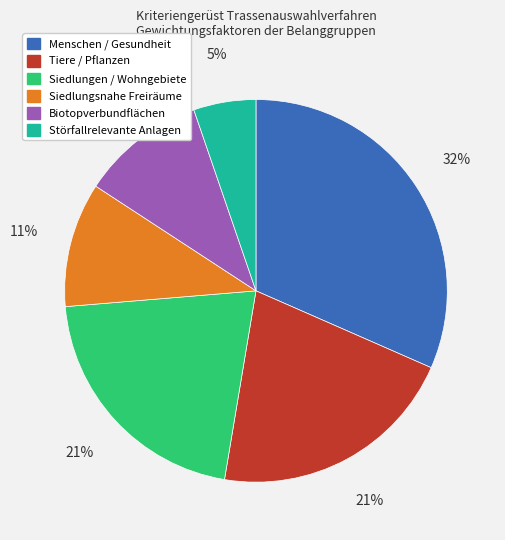

To the nearest percent, what is the average slice percentage?

17%